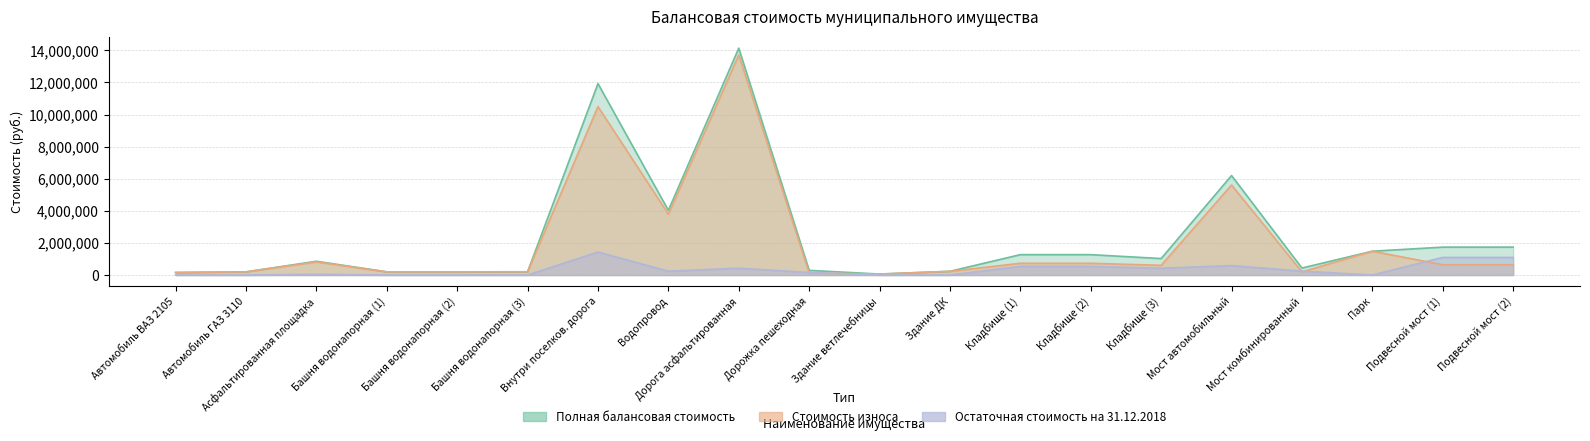

What are all the series names shown in the legend?

Полная балансовая стоимость, Стоимость износа, Остаточная стоимость